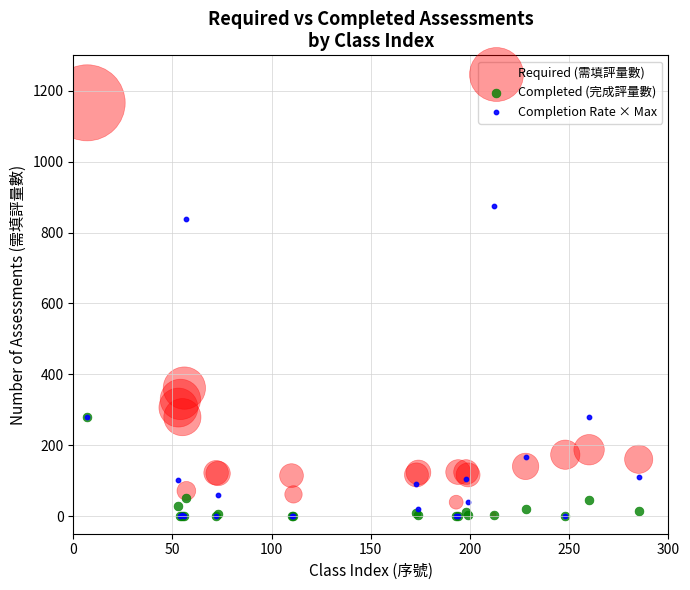

Which series has the largest Y range (max minus min)?

Required (需填評量數)